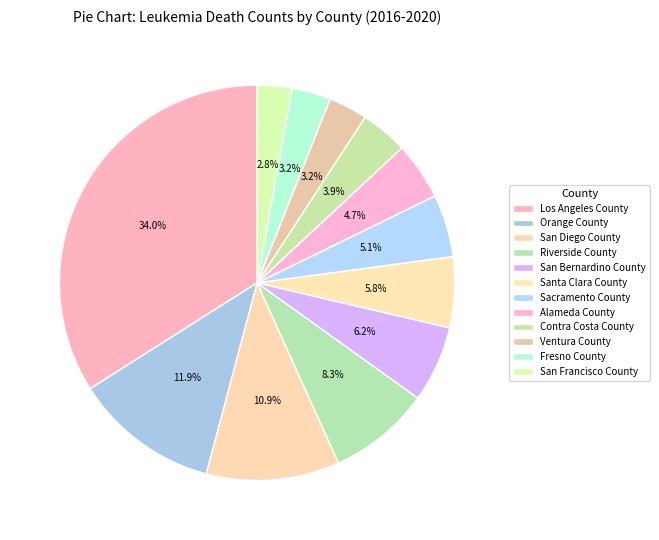

To the nearest percent, what is the average slice percentage?

8%